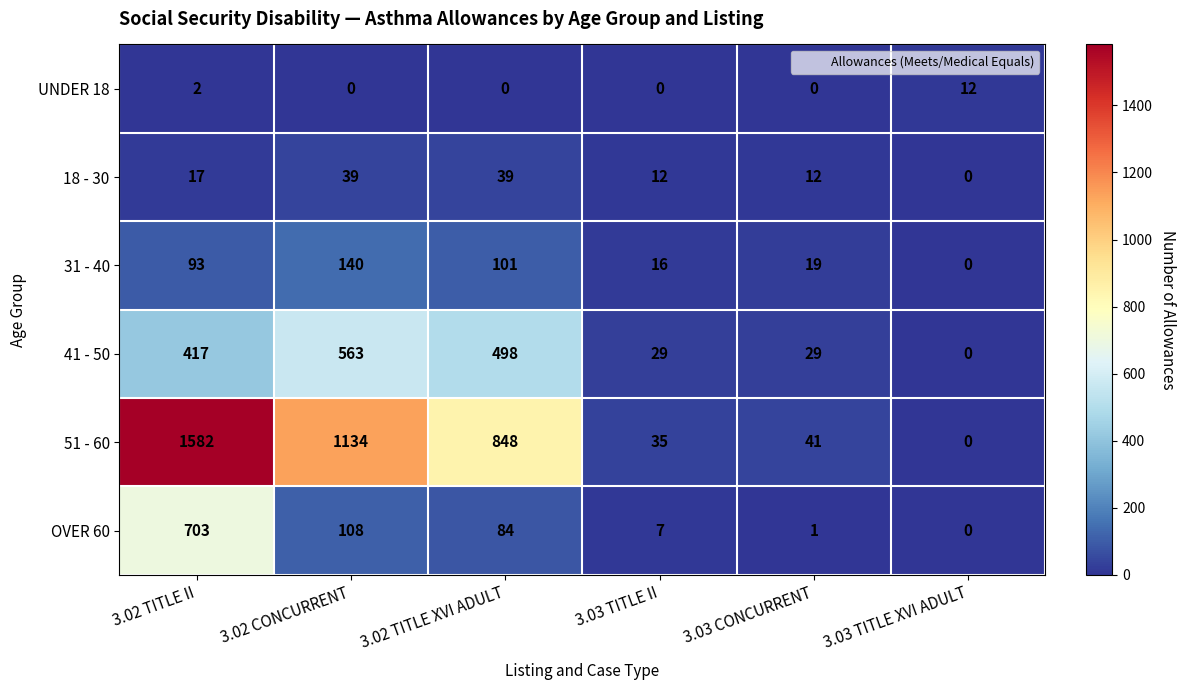

What is the difference between the highest and lowest values at 3.02 TITLE II?

1580